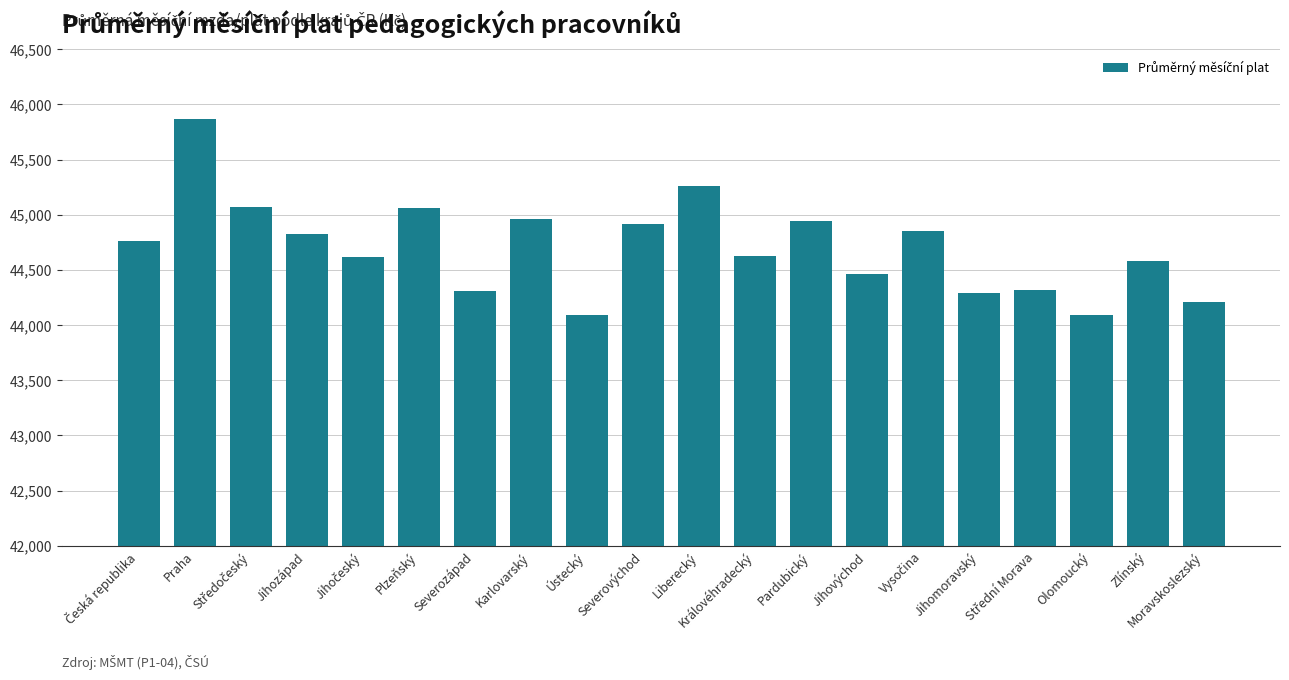

What is the value of the 10th bar from the left?

44914.1